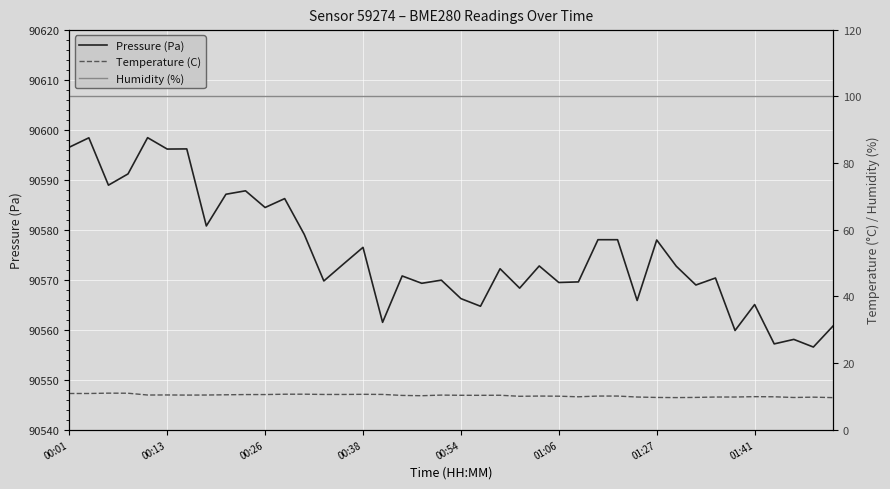

The value of Pressure (Pa) at 18 is 90569.3. True or false?

True